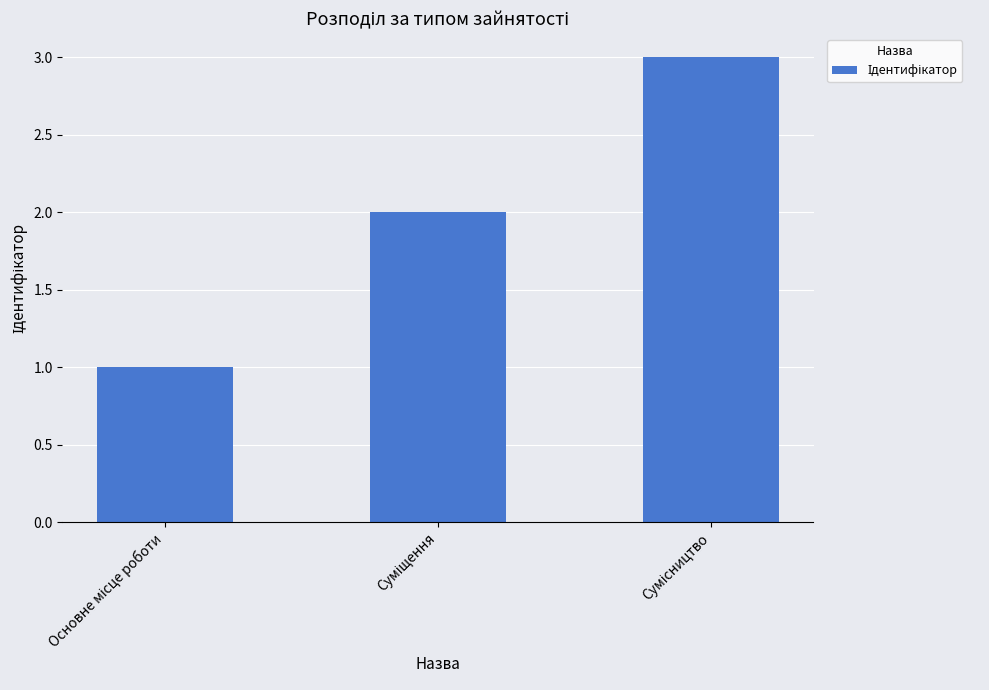

What is the greatest value displayed?

3